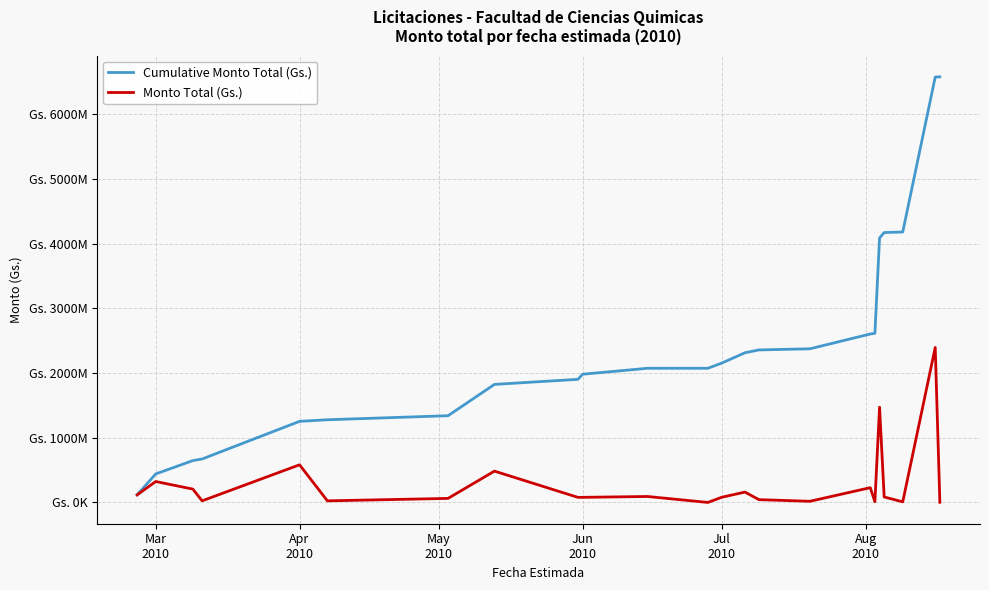

Which series has the largest range (max minus min)?

Cumulative Monto Total (Gs.)